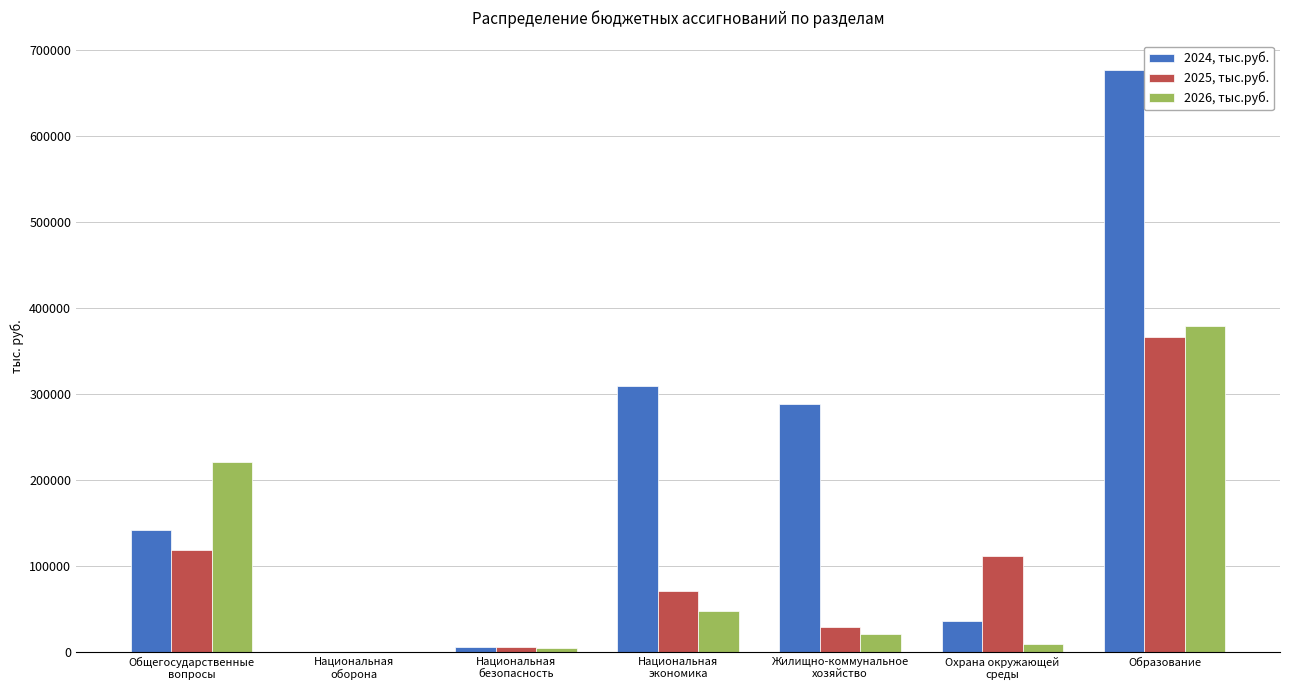

What is the greatest value displayed?

676790.9